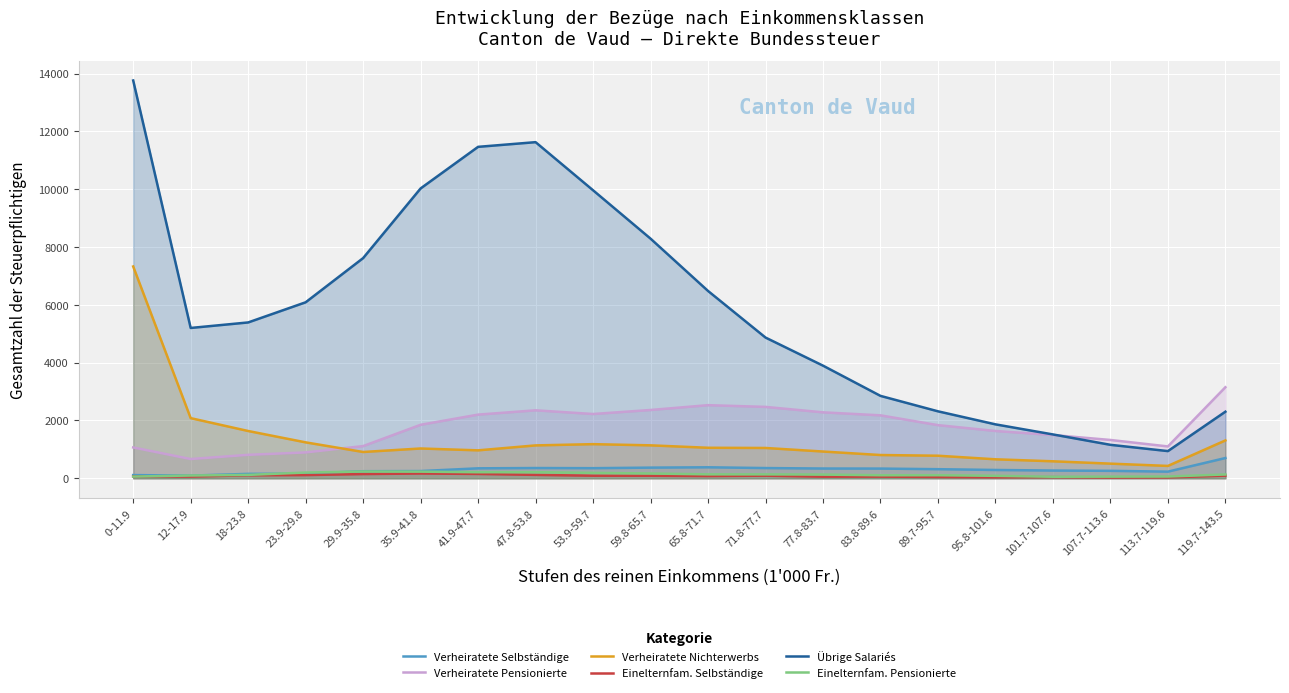

How many lines are shown in the chart?

6